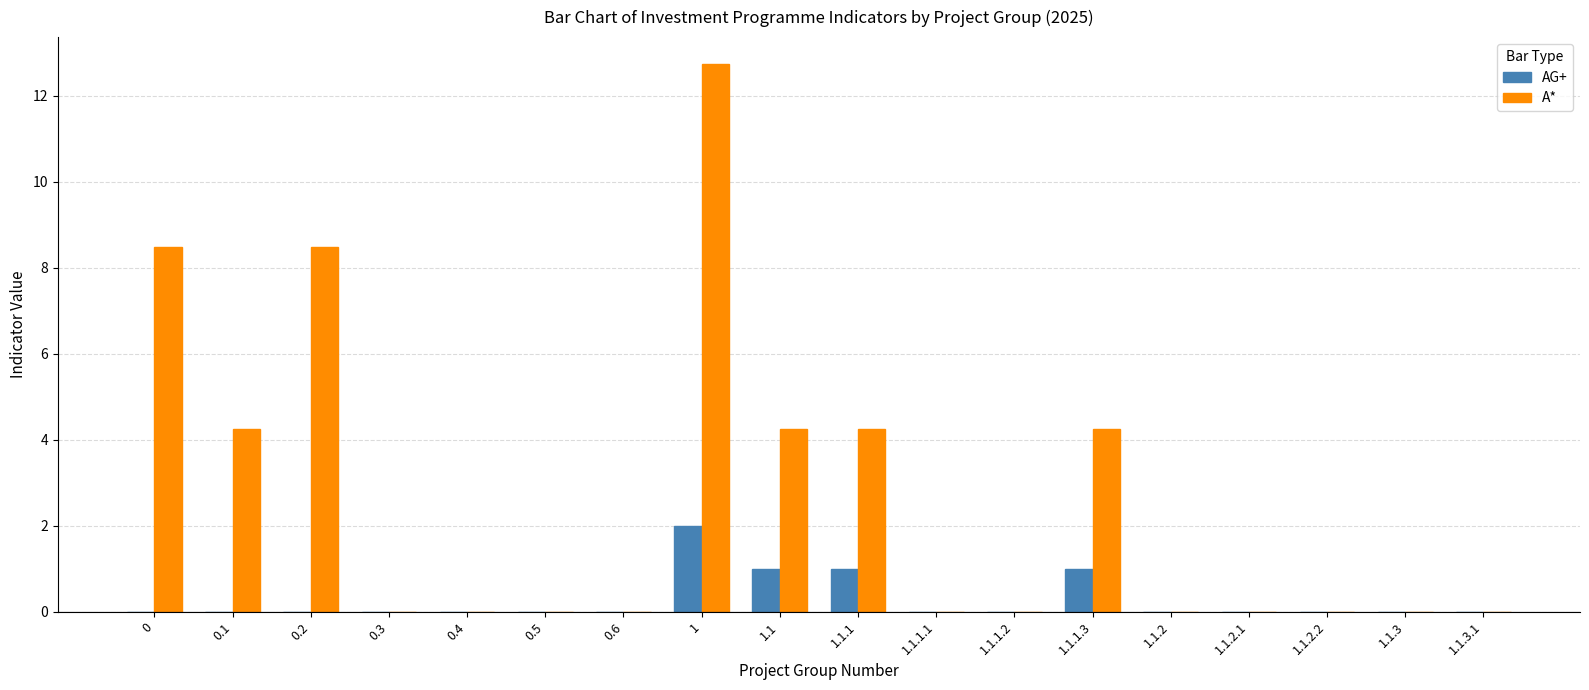

The value of A* at 1.1.2.1 is -7.6. True or false?

False